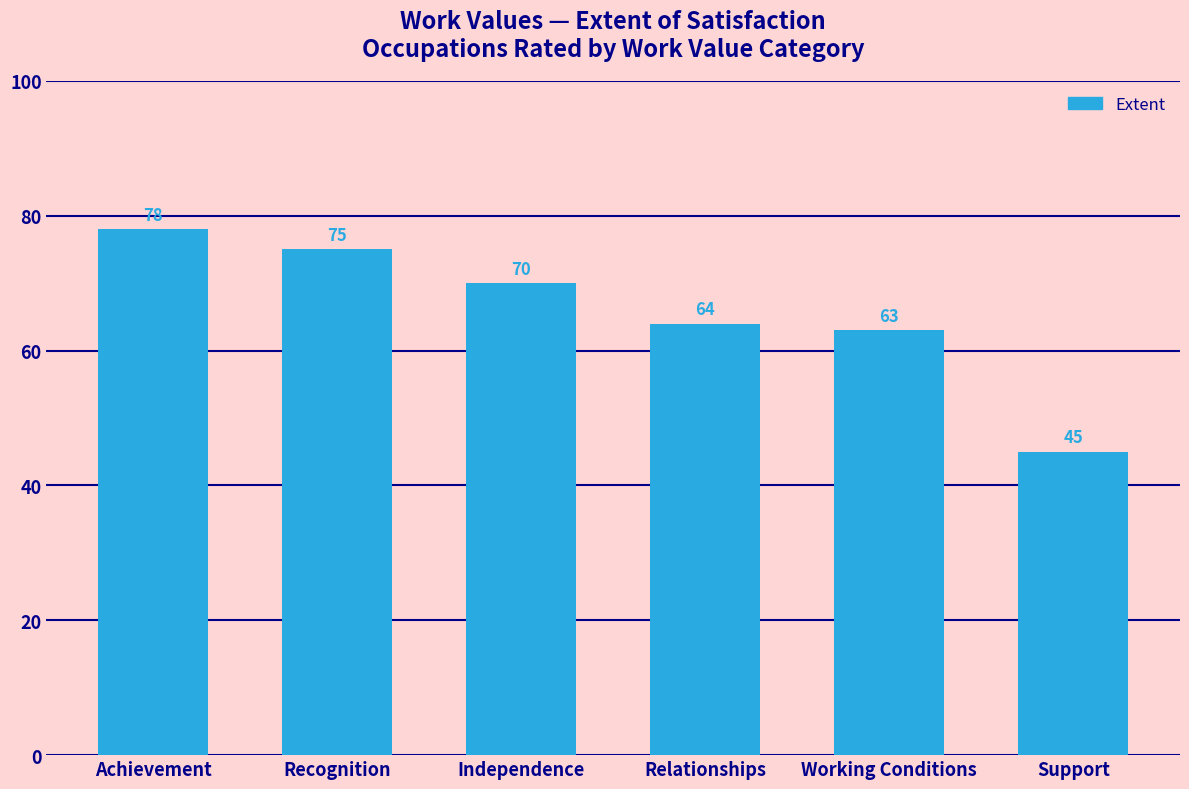

What is the maximum value shown in the chart?

78